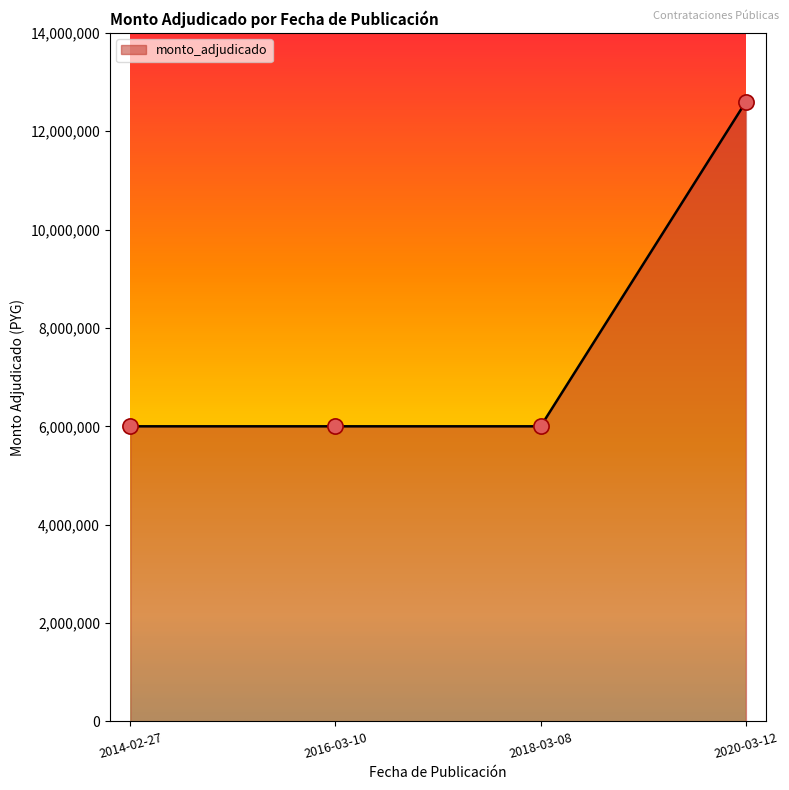

What is the ratio of the value at 2018-03-08 to the value at 2014-02-27?

1.0